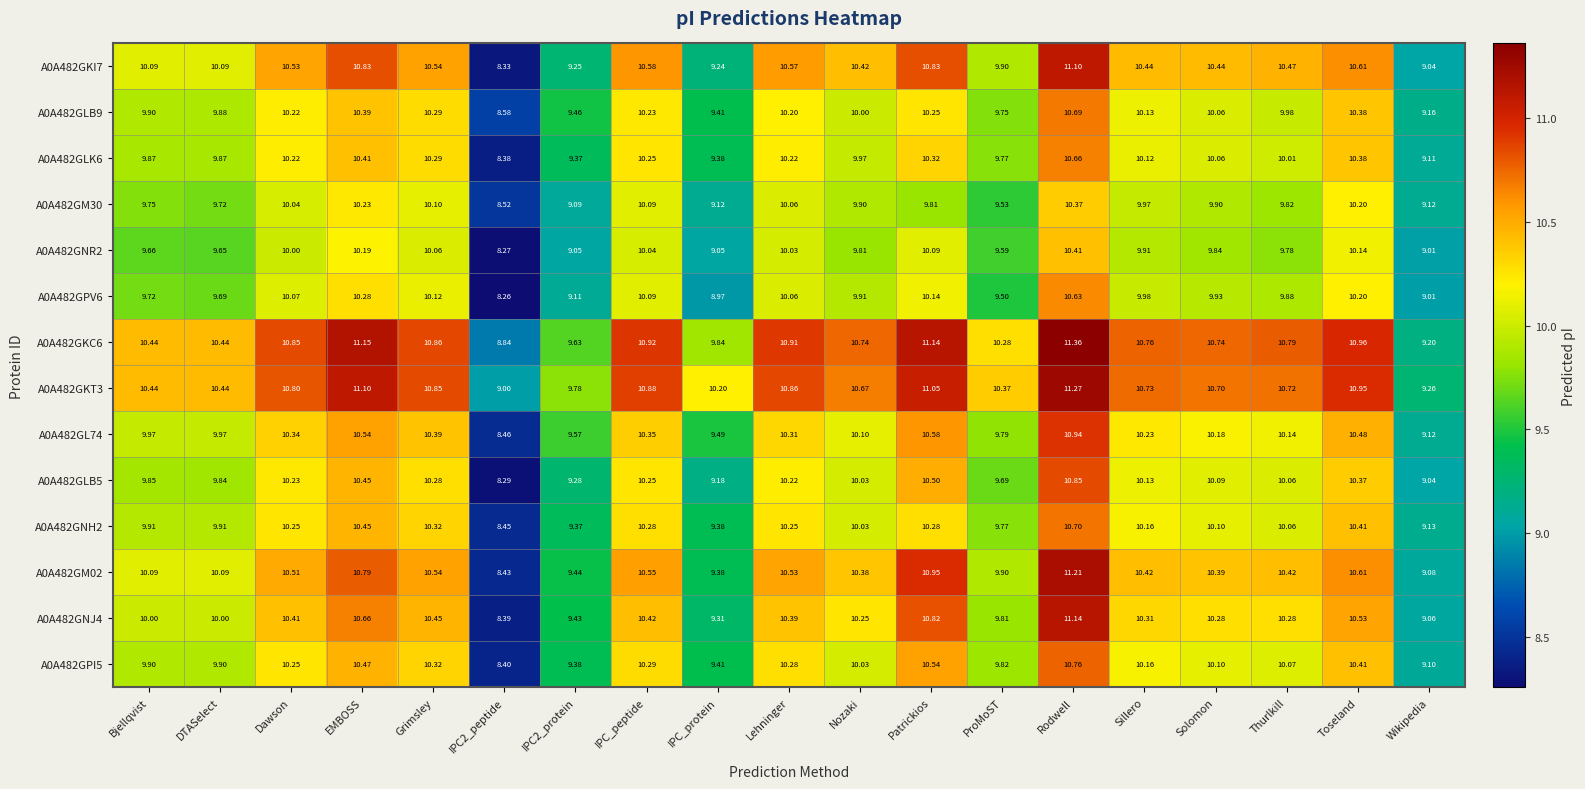

Which series has the largest range (max minus min)?

A0A482GM02